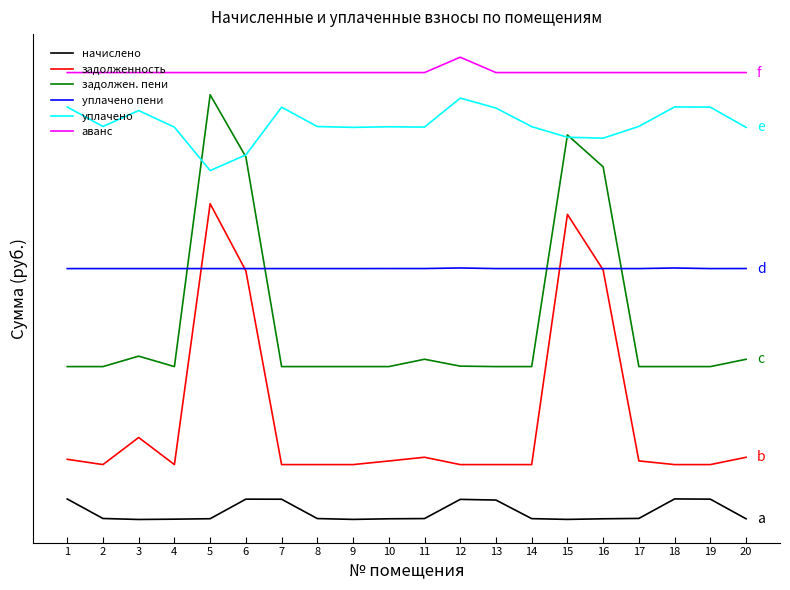

Where does the задолженность series first go above 20737?

1